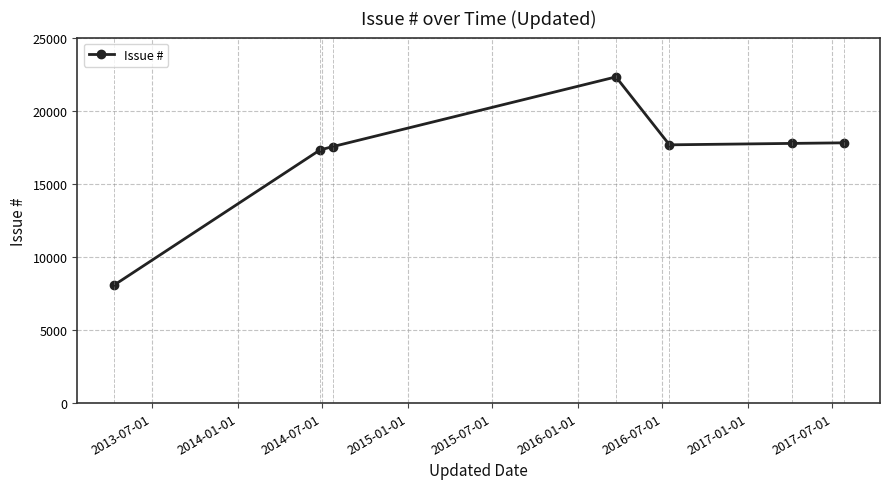

What is the value of the 2nd point from the left?

17312